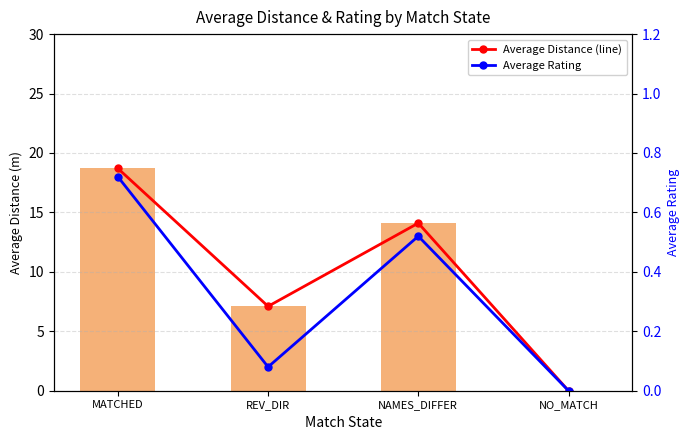

What position from the left is REV_DIR?

2